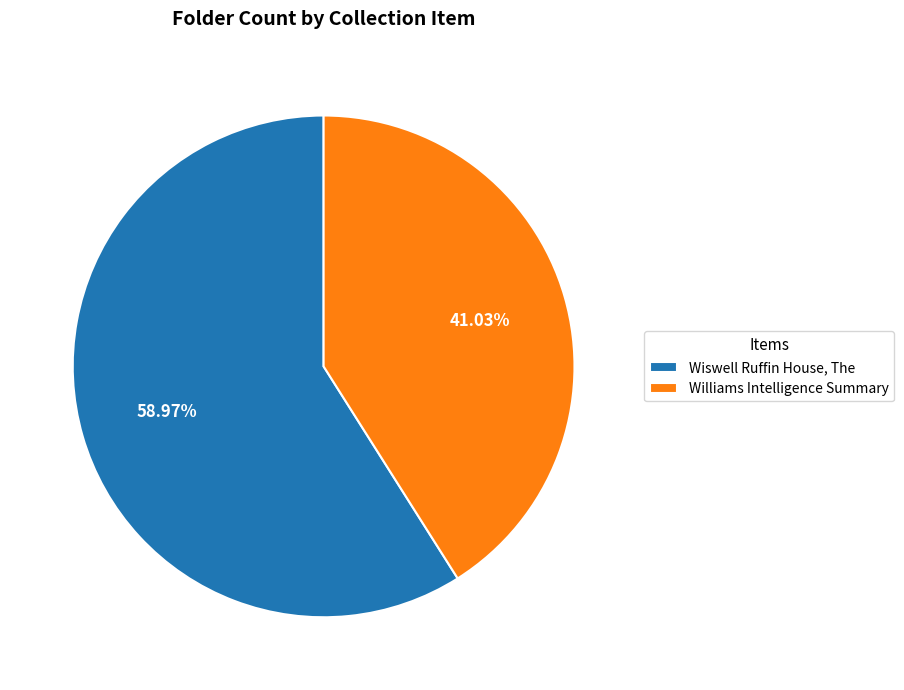

How much of the chart is everything except Wiswell Ruffin House, The?

41.0%